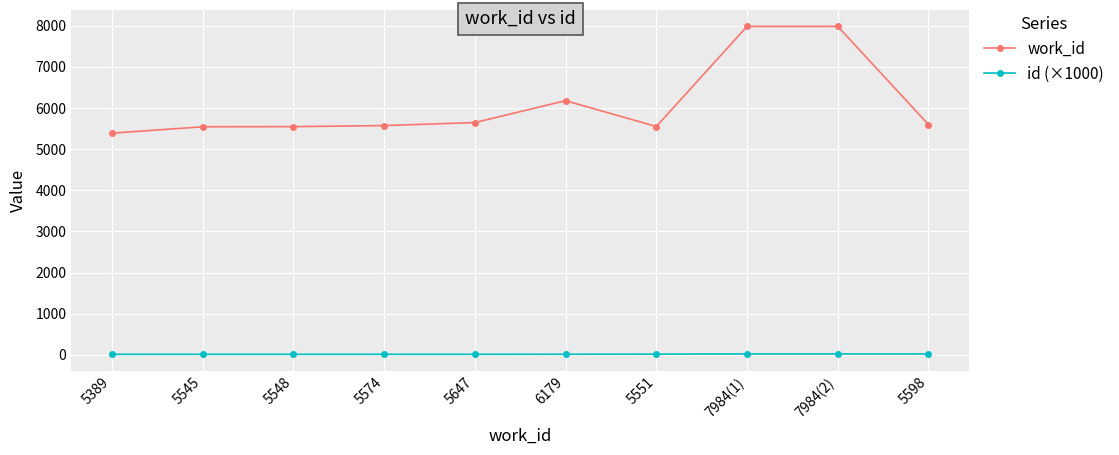

The work_id series shows 3083.1 at 7984(1). True or false?

False